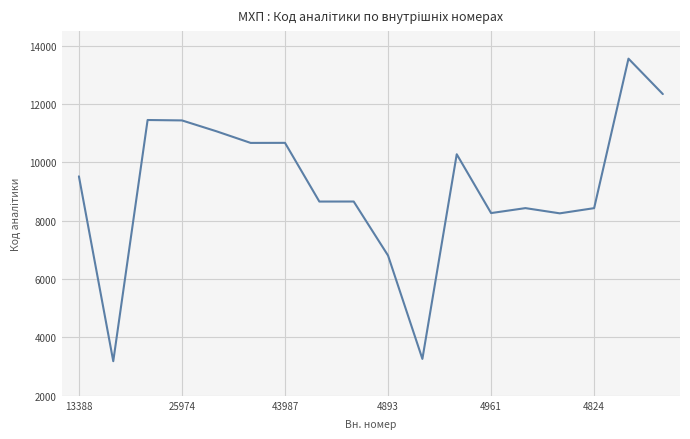

What is the greatest value displayed?

13556